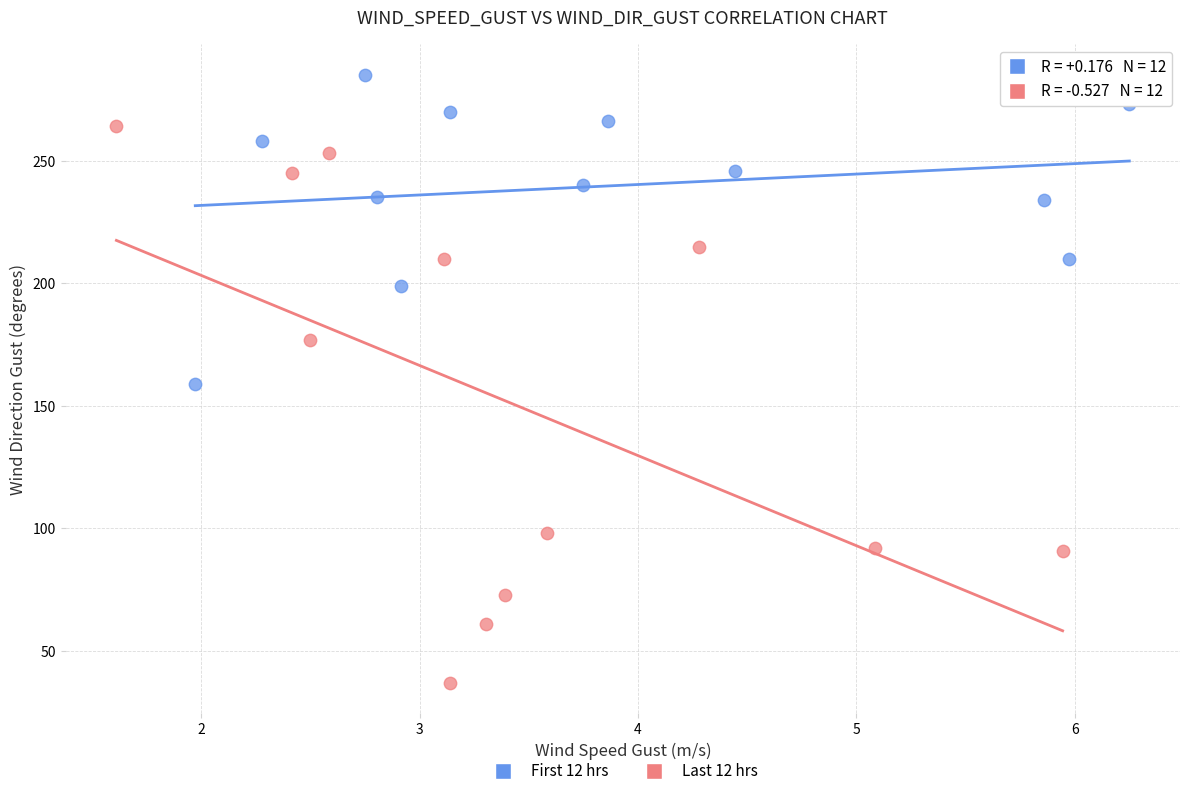

Which series contains the lowest Y value?

Last 12 hrs